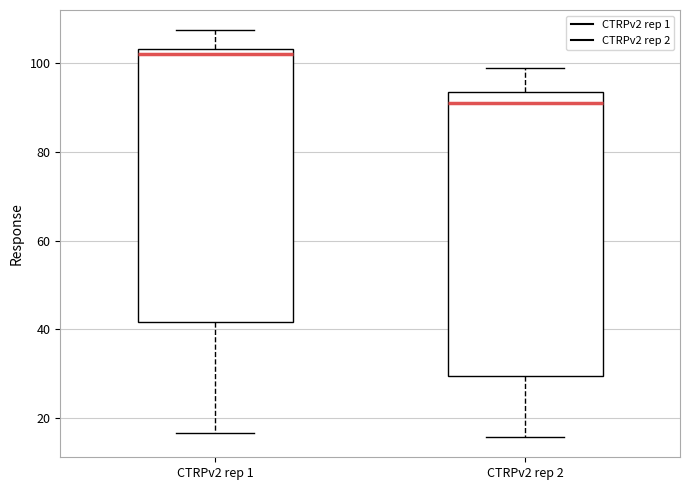

Reading left to right, read every box against the y-axis: the position of its median line, the range the box covers, and the ends of its whiskers. The values are not printed on the chart, so give them approximately, as read against the axis.

CTRPv2 rep 1: median 102, box 42 to 104, whiskers 16 to 108
CTRPv2 rep 2: median 90, box 30 to 94, whiskers 16 to 98